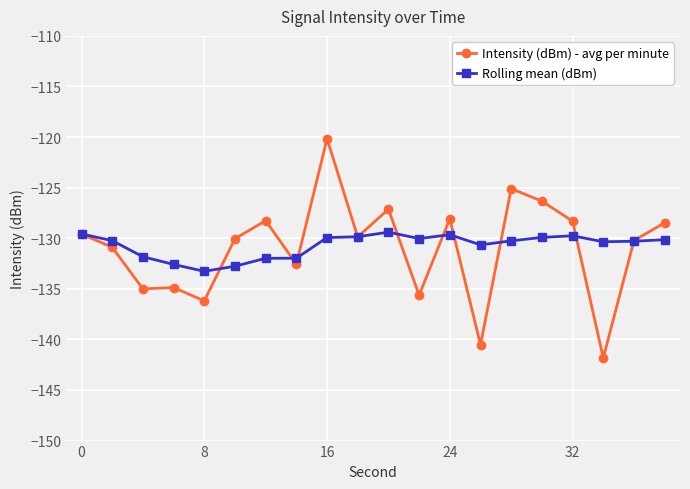

What is the smallest value displayed?

-141.8